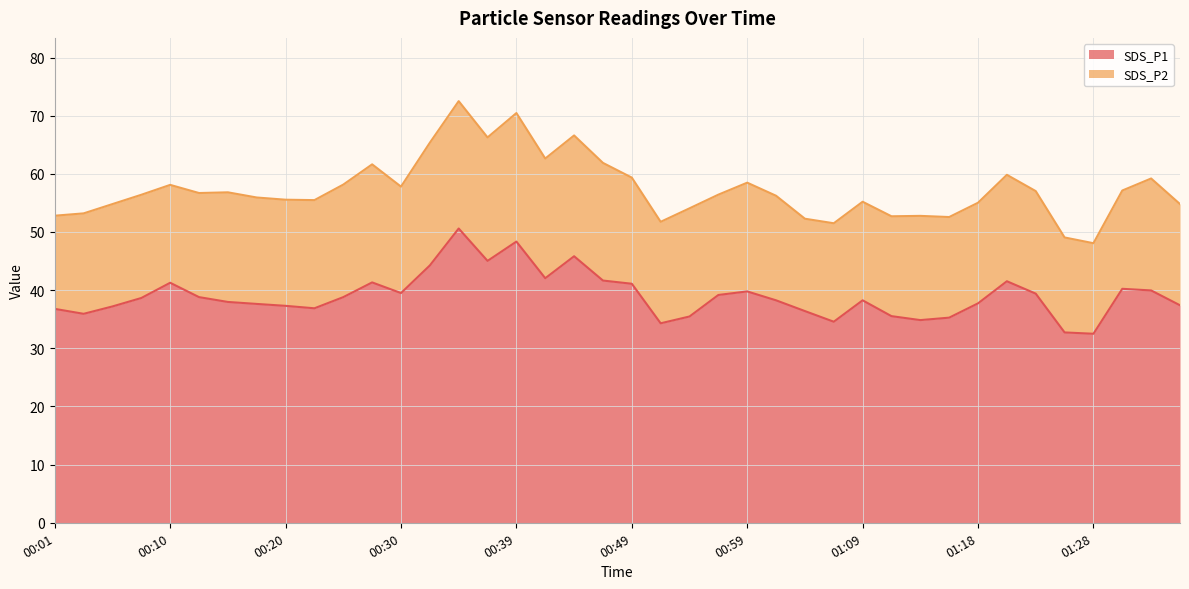

What is the difference between the maximum and second lowest values?

17.9